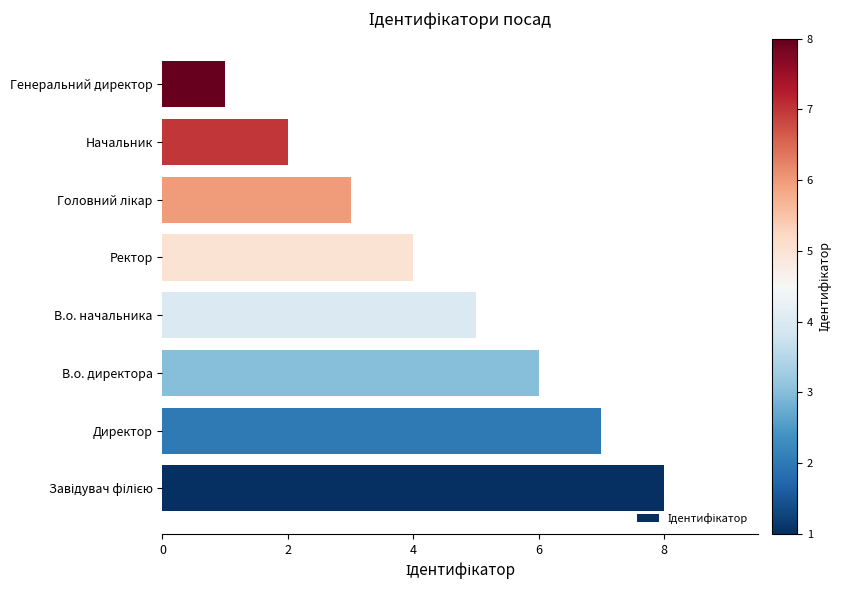

Which has a higher value, В.о. директора or Генеральний директор?

В.о. директора